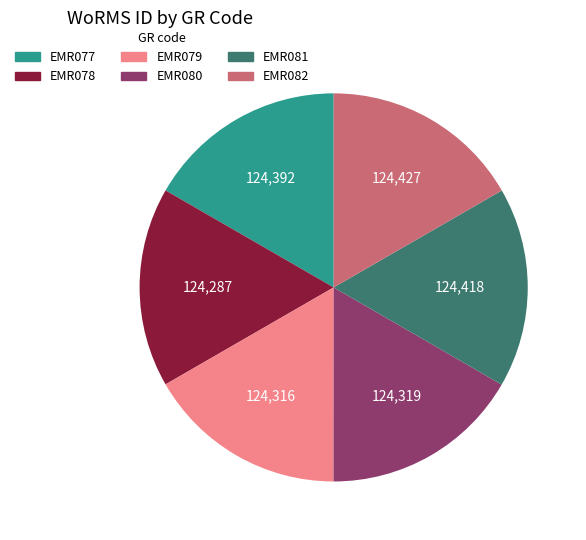

Is there a majority slice in this chart?

No